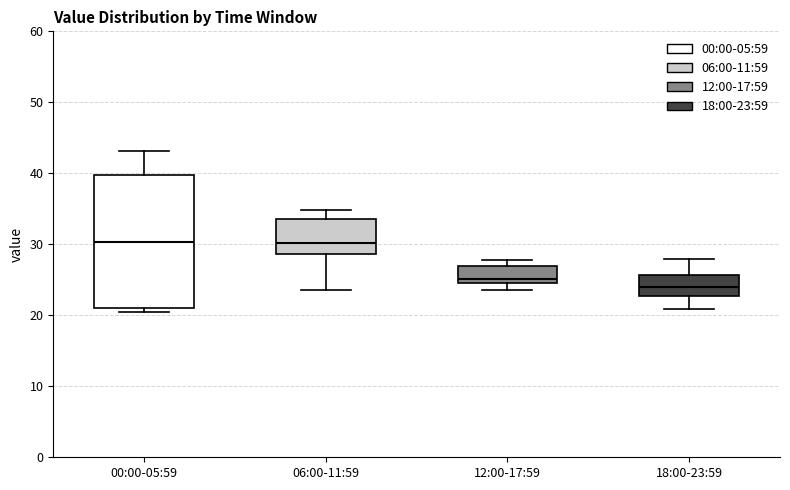

Reading left to right, transcribe this box plot: for each box, give where its median line is, the range the box spans, and where its two whiskers end, as read against the y-axis. The values are not printed on the chart, so give them approximately, as read against the axis.

00:00-05:59: median 30, box 21 to 40, whiskers 21 (just below the box's lower edge) to 43
06:00-11:59: median 30, box 29 to 34, whiskers 24 to 35
12:00-17:59: median 25 (just above the box's lower edge), box 25 to 27, whiskers 24 to 28
18:00-23:59: median 24, box 23 to 26, whiskers 21 to 28